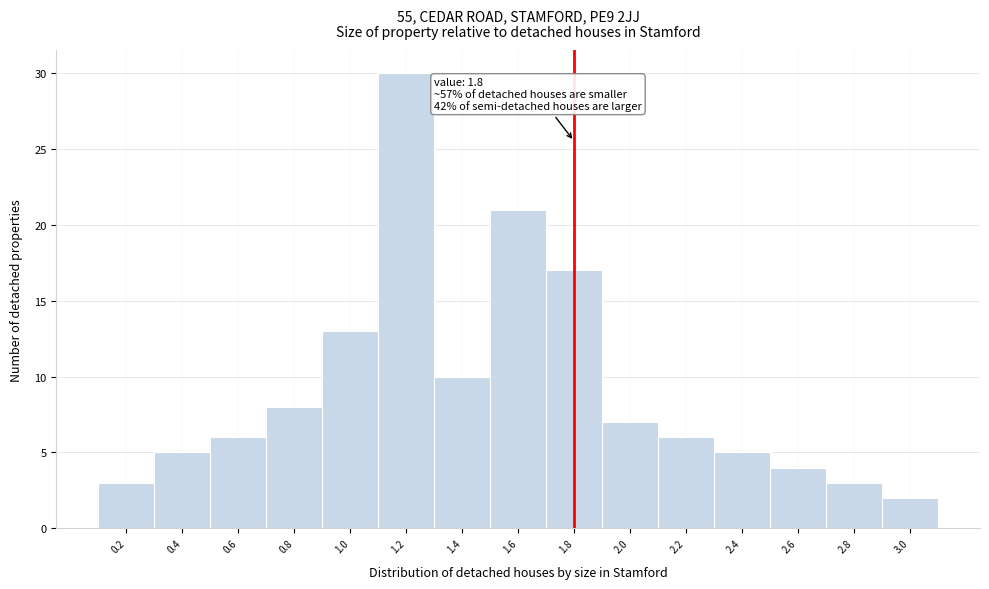

Which range on the x-axis has the tallest bar?

1.1 to 1.3